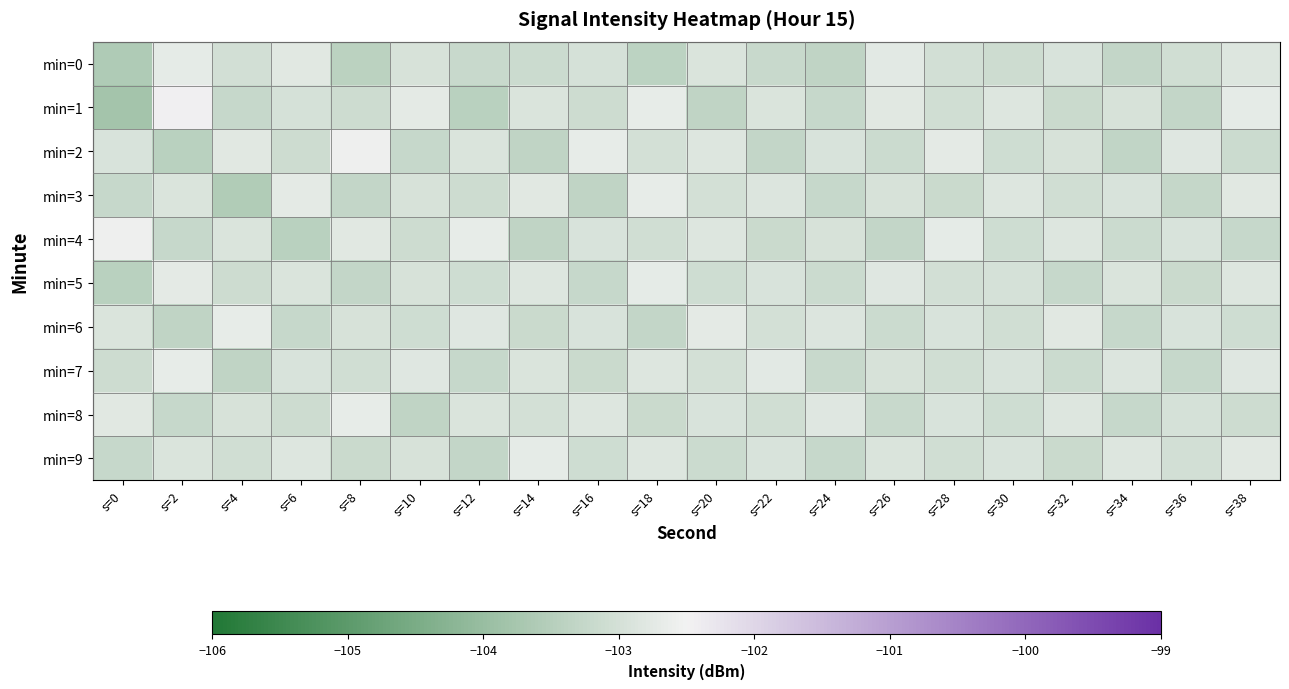

The value of min=9 at s=6 is -62.5. True or false?

False